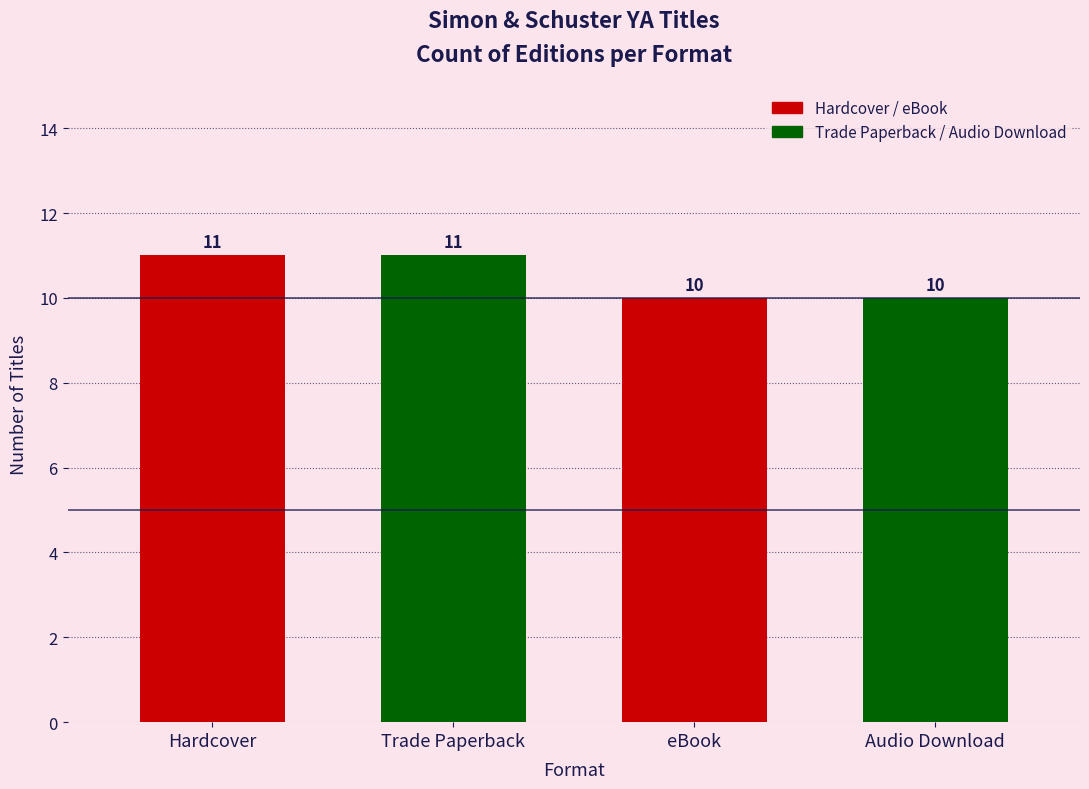

Reading right to left, what are all the values shown in this chart?

10	10	11	11